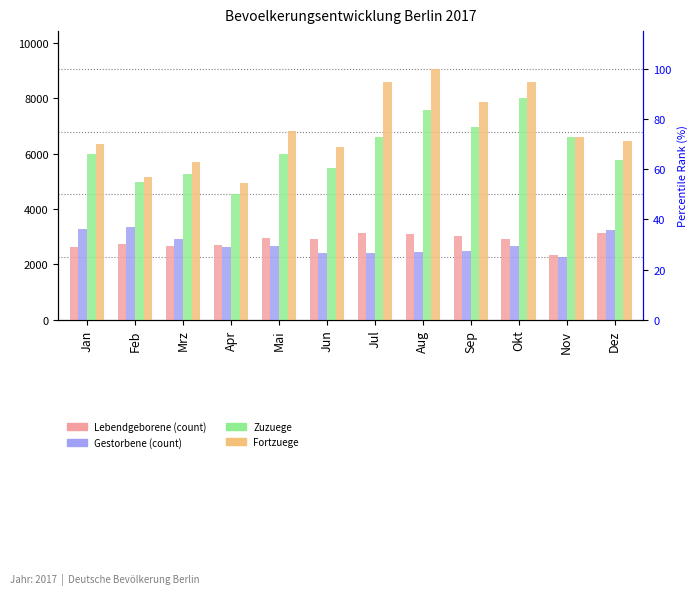

Between Jan and Nov, which series saw the biggest shift?

Gestorbene